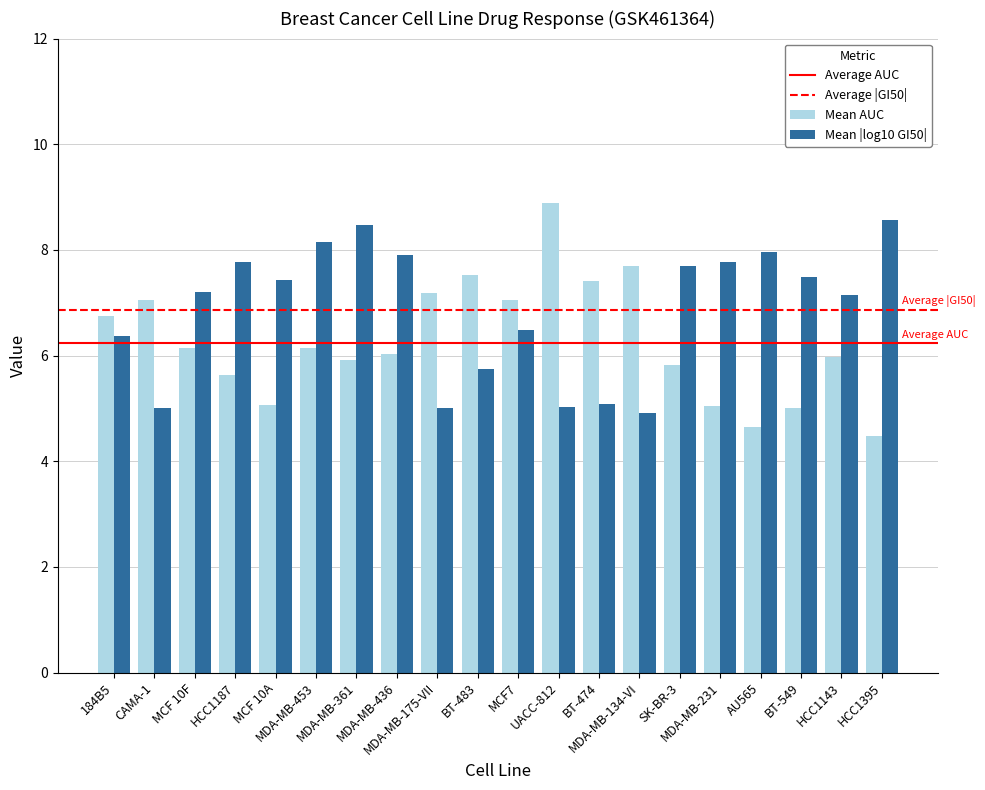

What is the minimum value shown in the chart?

4.5